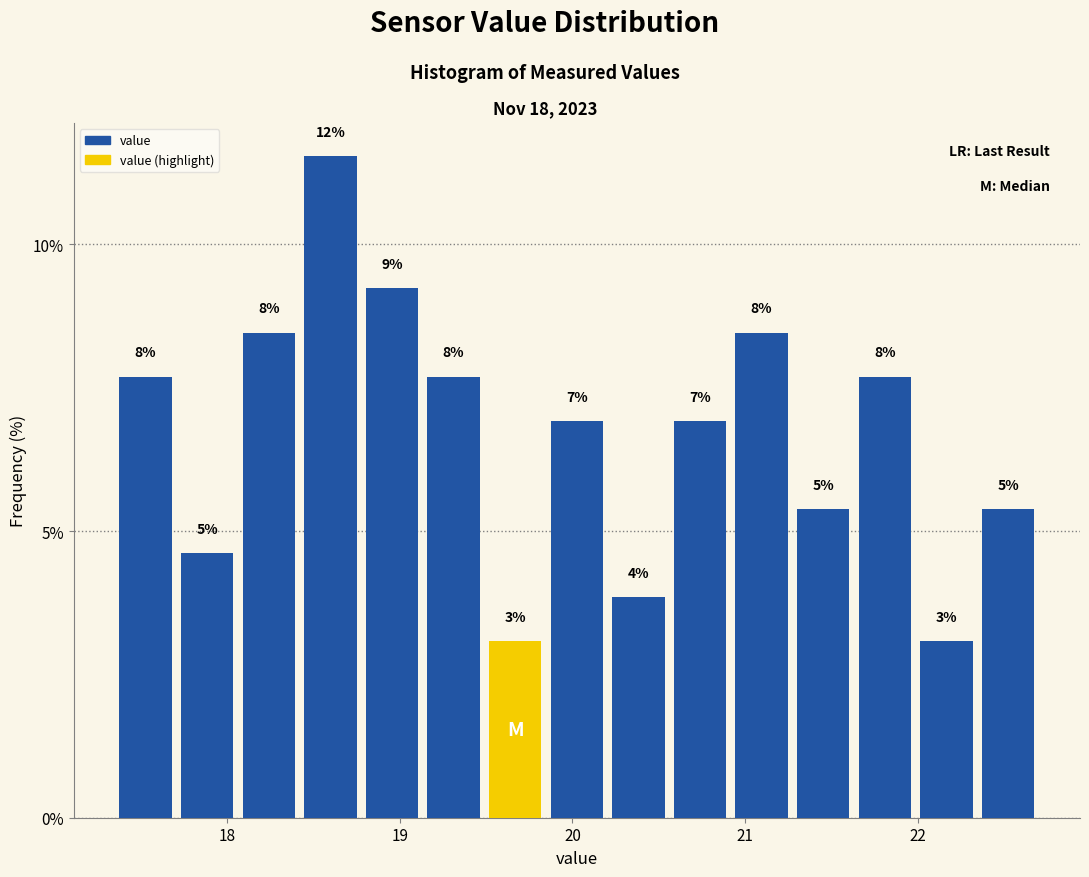

Read against the x-axis, roughly where is the centre of the tallest bar?

18.6